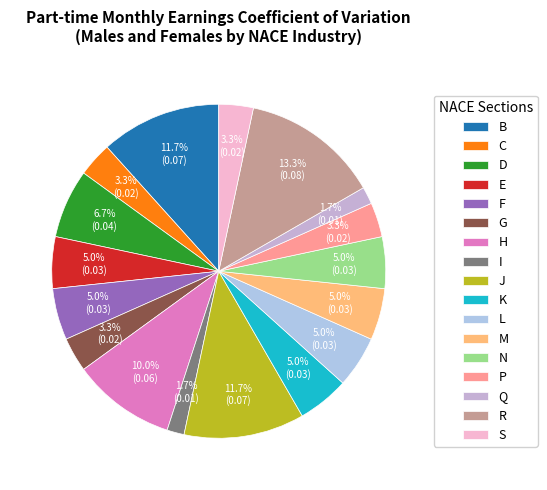

How many segments does this pie chart have?

17